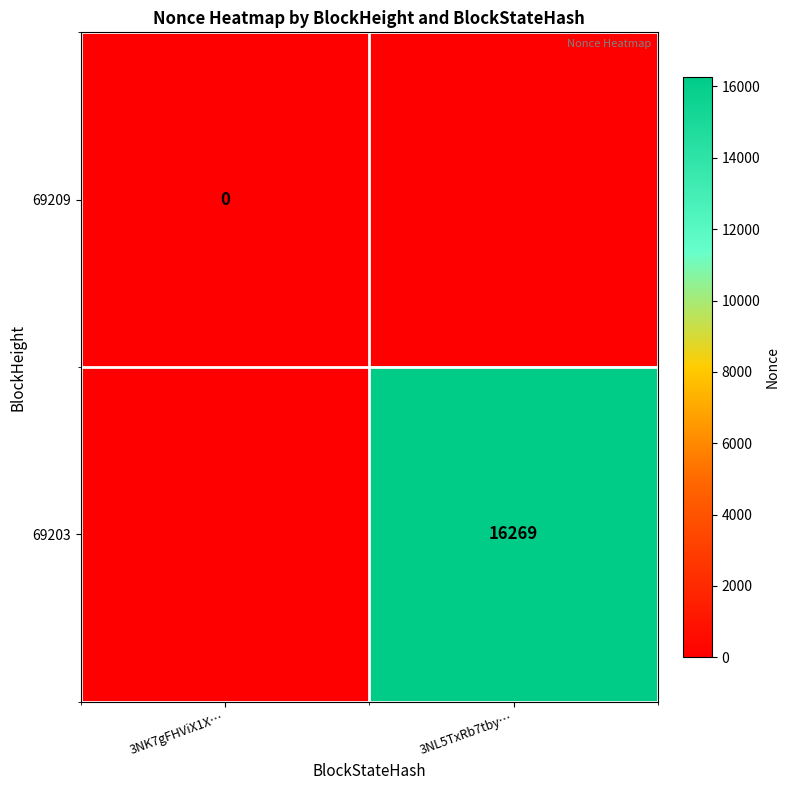

True or false: 69203 has a value of 16269 at 3NL5TxRb7tby….

True